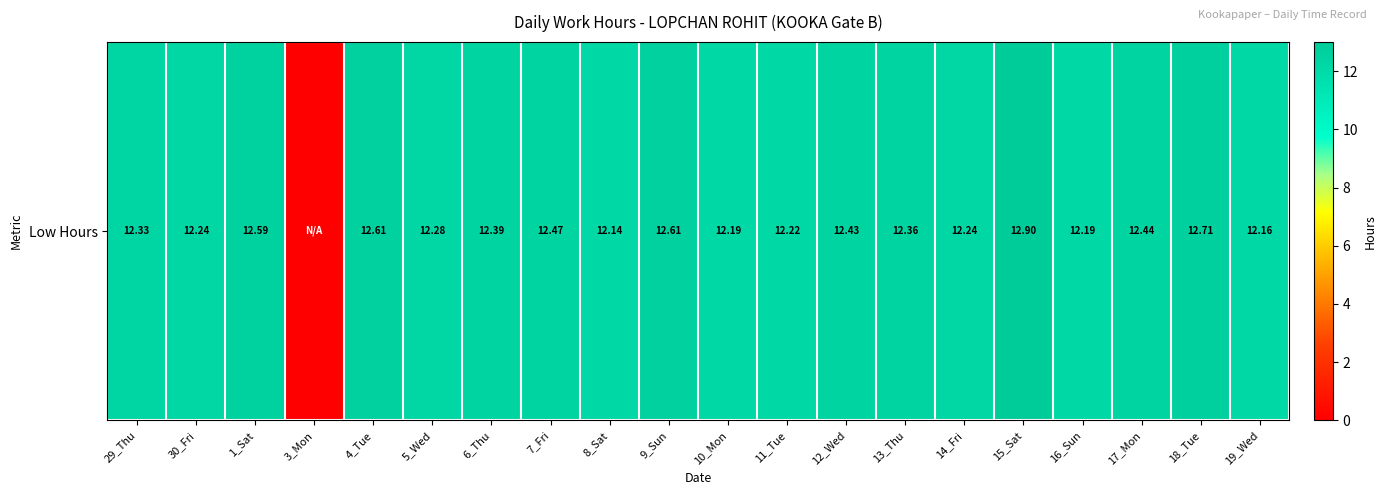

Between 18_Tue and 1_Sat, which is larger?

18_Tue